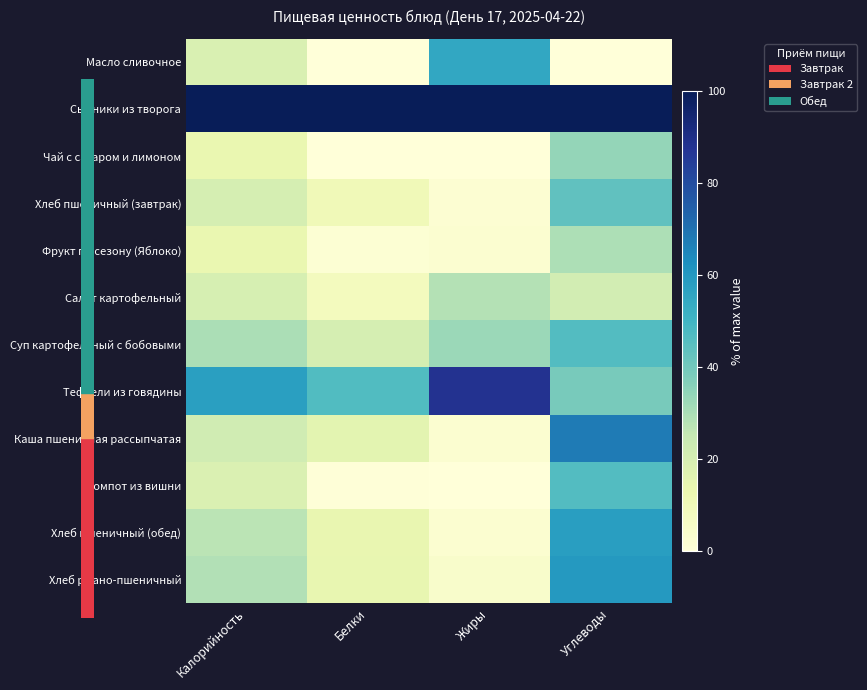

What is the smallest value displayed?

0.1